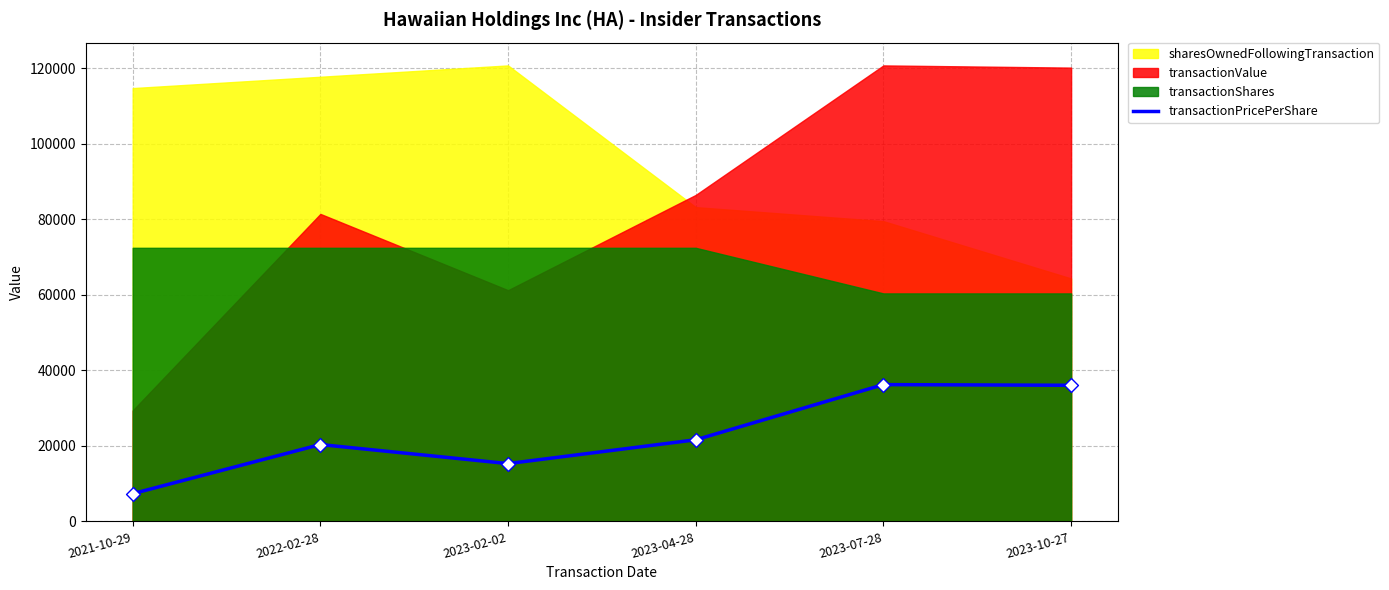

What is the change in value from 2023-04-28 to 2023-10-27?

+14428.8